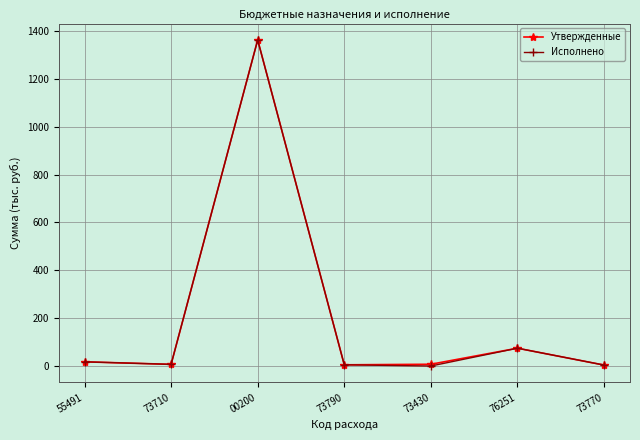

At which category is the sum across all series the highest?

00200